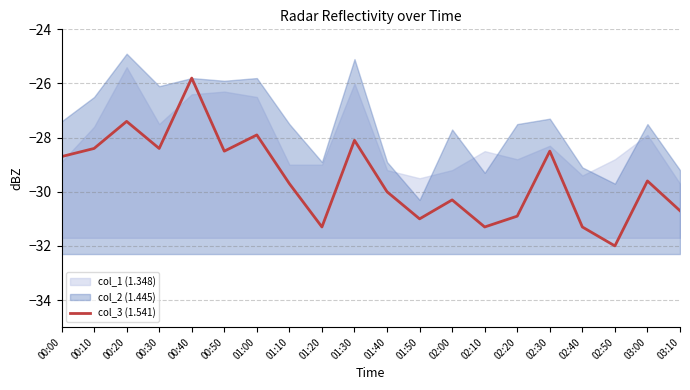

What is the label of the 16th point from the left?

02:30